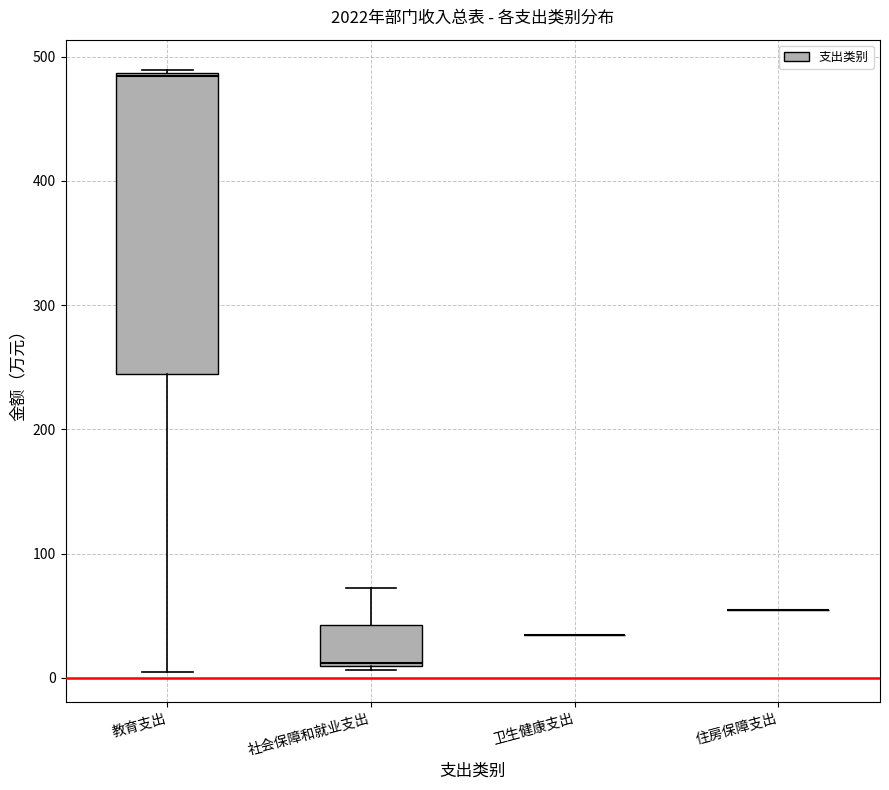

Reading left to right, read every box against the y-axis: the position of its median line, the range the box covers, and the ends of its whiskers. The values are not printed on the chart, so give them approximately, as read against the axis.

教育支出: median 480, box 240 to 490, whiskers 10 to 490
社会保障和就业支出: median 10, box 10 to 40, whiskers 10 to 70
卫生健康支出: box collapsed to a line at 30, whiskers 30 to 30
住房保障支出: box collapsed to a line at 50, whiskers 50 to 50